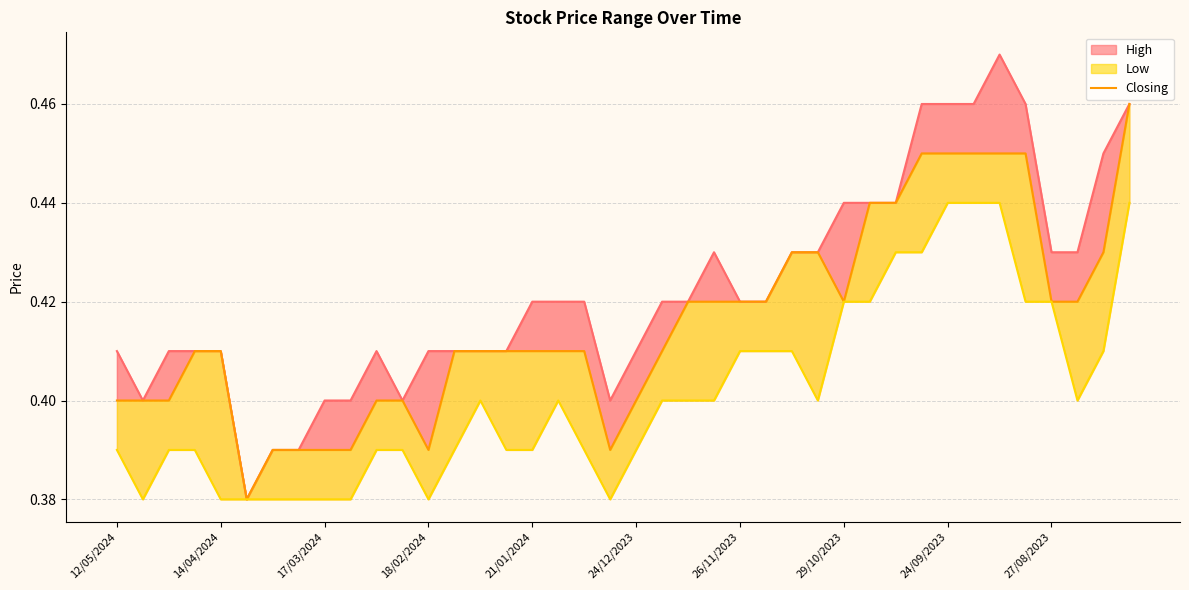

What is the sum of the values at 27 and 21?

0.8